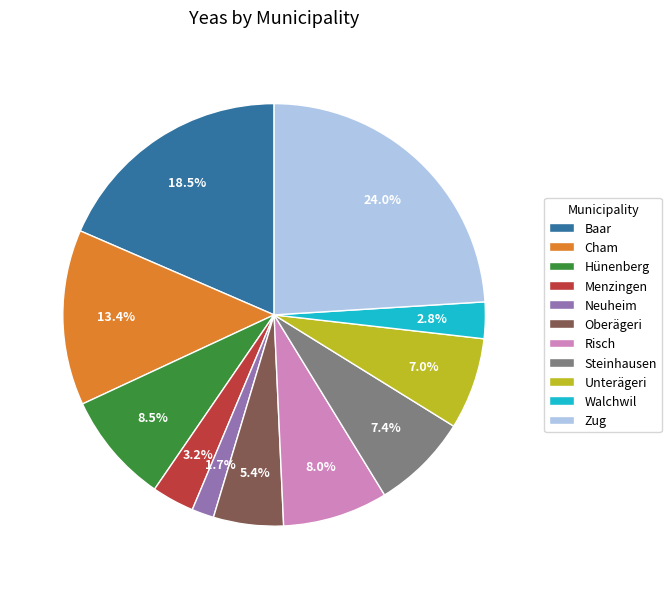

Between Oberägeri and Hünenberg, which is larger?

Hünenberg